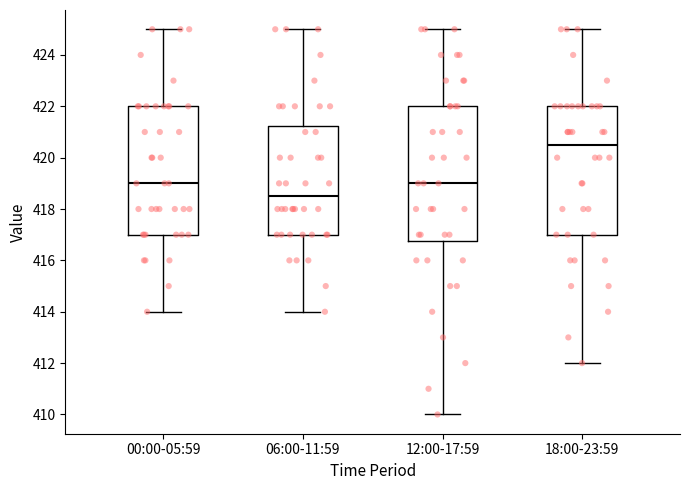

Reading left to right, read every box against the y-axis: the position of its median line, the range the box covers, and the ends of its whiskers. The values are not printed on the chart, so give them approximately, as read against the axis.

00:00-05:59: median 419.0, box 417.0 to 422.0, whiskers 414.0 to 425.0
06:00-11:59: median 418.6, box 417.0 to 421.2, whiskers 414.0 to 425.0
12:00-17:59: median 419.0, box 416.8 to 422.0, whiskers 410.0 to 425.0
18:00-23:59: median 420.6, box 417.0 to 422.0, whiskers 412.0 to 425.0